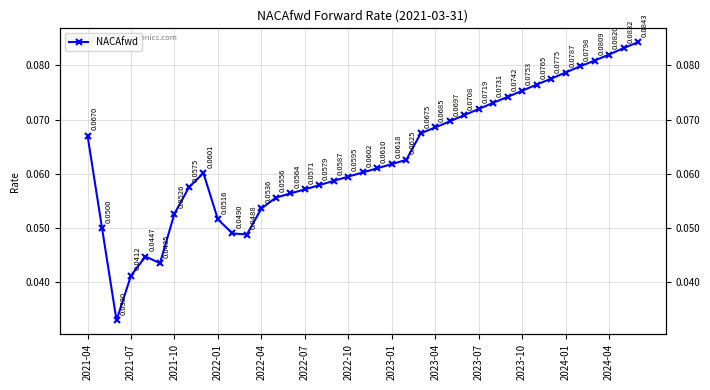

True or false: the data shows 0.0 at 2023-07.

False